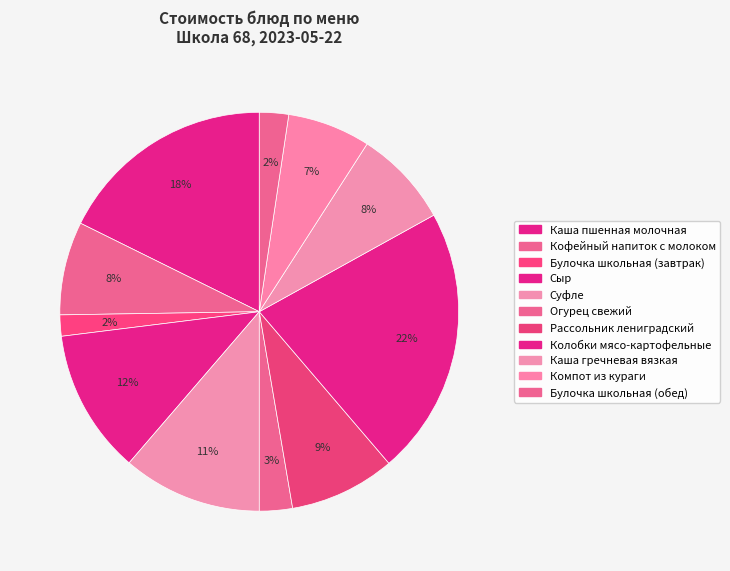

Does Колобки мясо-картофельные account for over 50% of the chart?

No